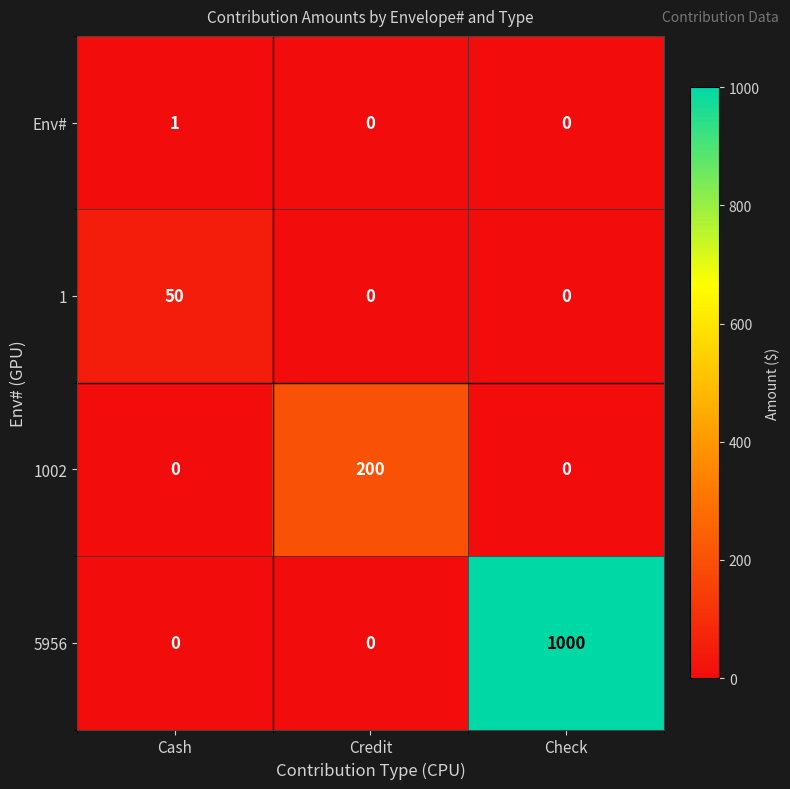

Which series has the widest spread of values?

5956